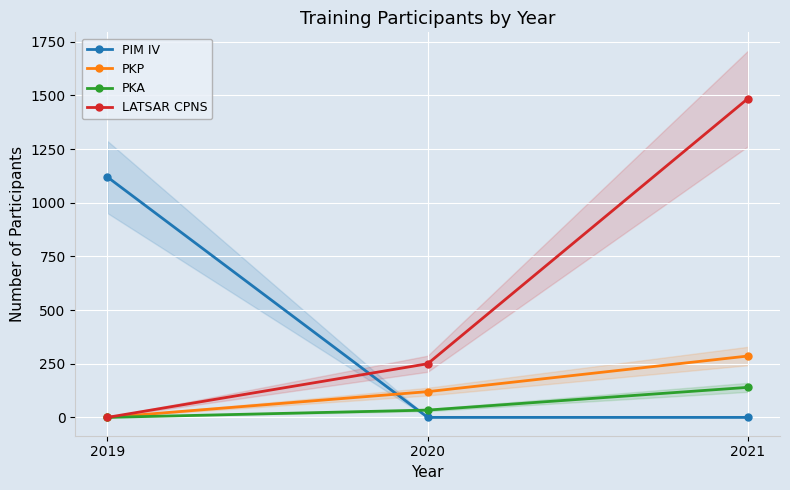

What is the average value of the PIM IV series?

373